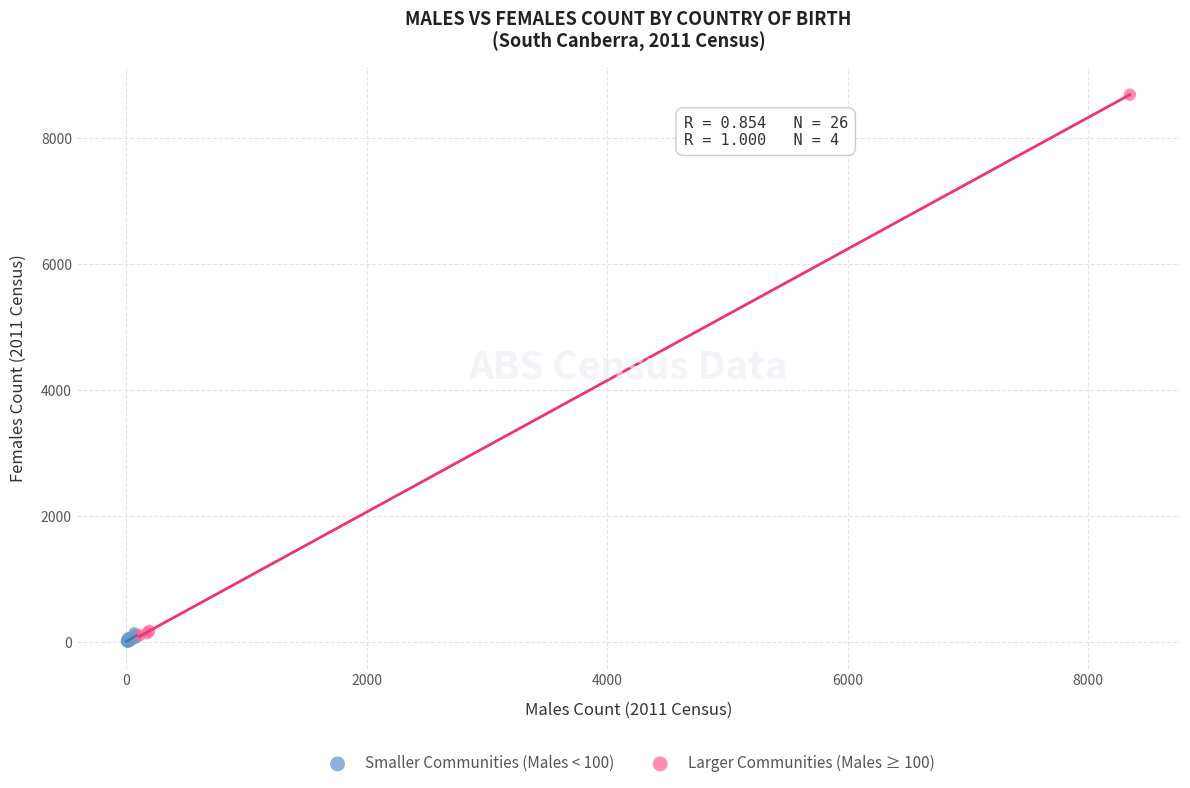

Which series has the largest Y range (max minus min)?

Larger Communities (Males ≥ 100)